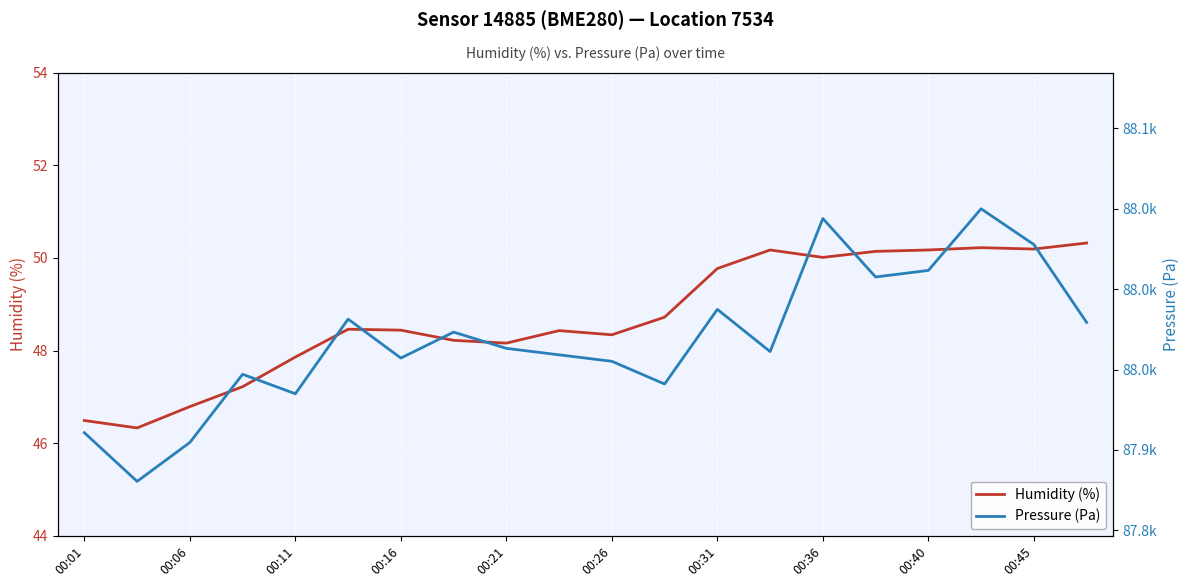

How many interior local valleys does the Humidity (%) series have?

5